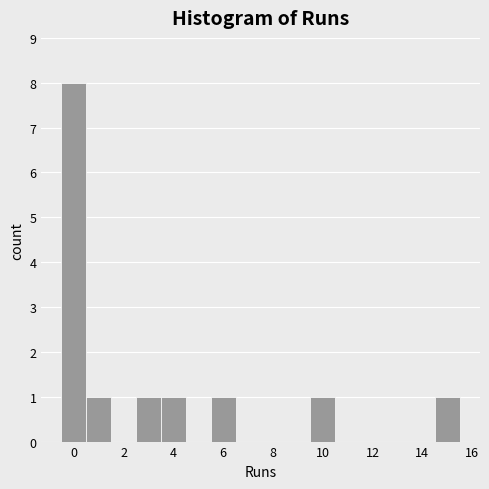

Reading left to right, list every bar in this chart as the range it spans on the x-axis followed by its height. Neither the bar edges nor the heights are printed on the chart, so give them approximately, as read against the axes.

-0.5 to 0.5: 8
0.5 to 1.5: 1
1.5 to 2.5: 0
2.5 to 3.5: 1
3.5 to 4.5: 1
4.5 to 5.5: 0
5.5 to 6.5: 1
6.5 to 7.5: 0
7.5 to 8.5: 0
8.5 to 9.5: 0
9.5 to 10.5: 1
10.5 to 11.5: 0
11.5 to 12.5: 0
12.5 to 13.5: 0
13.5 to 14.5: 0
14.5 to 15.5: 1